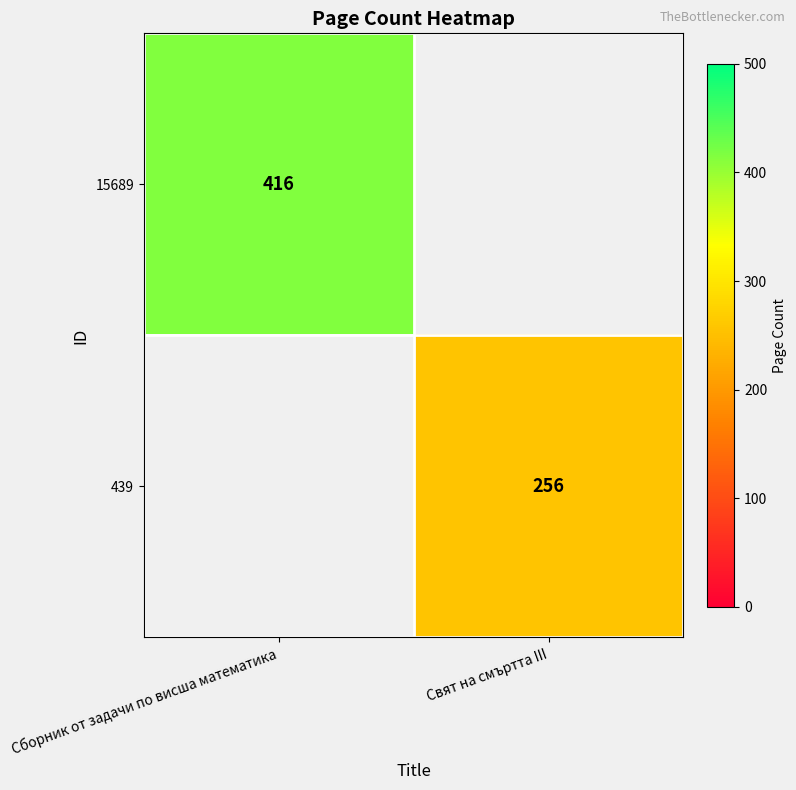

True or false: 439 has a value of 69 at Свят на смъртта III.

False